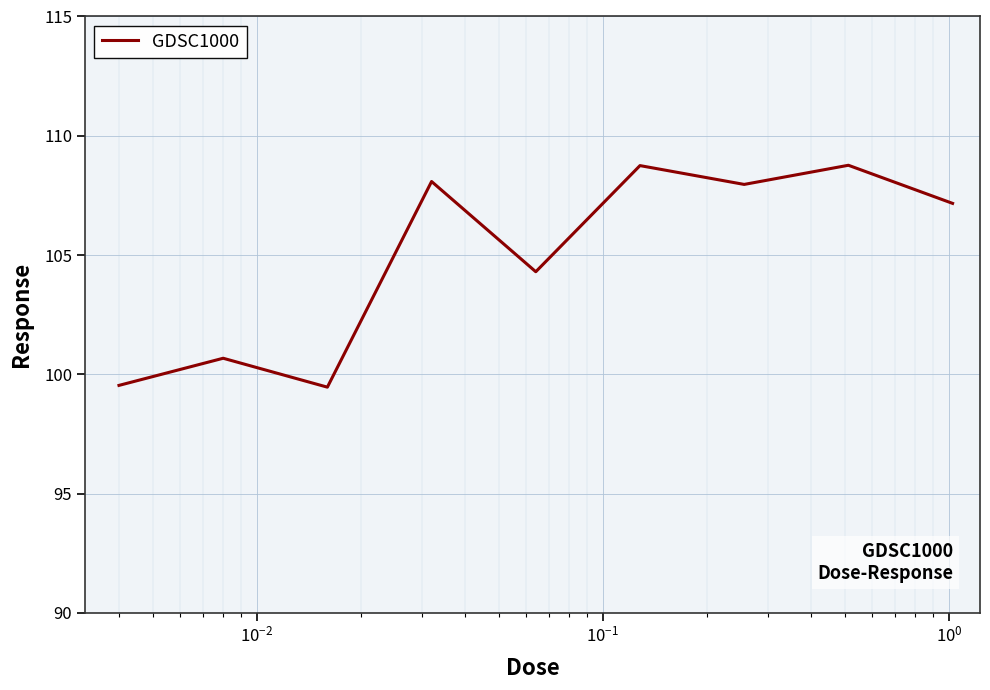

What is the sum of all values?

944.7